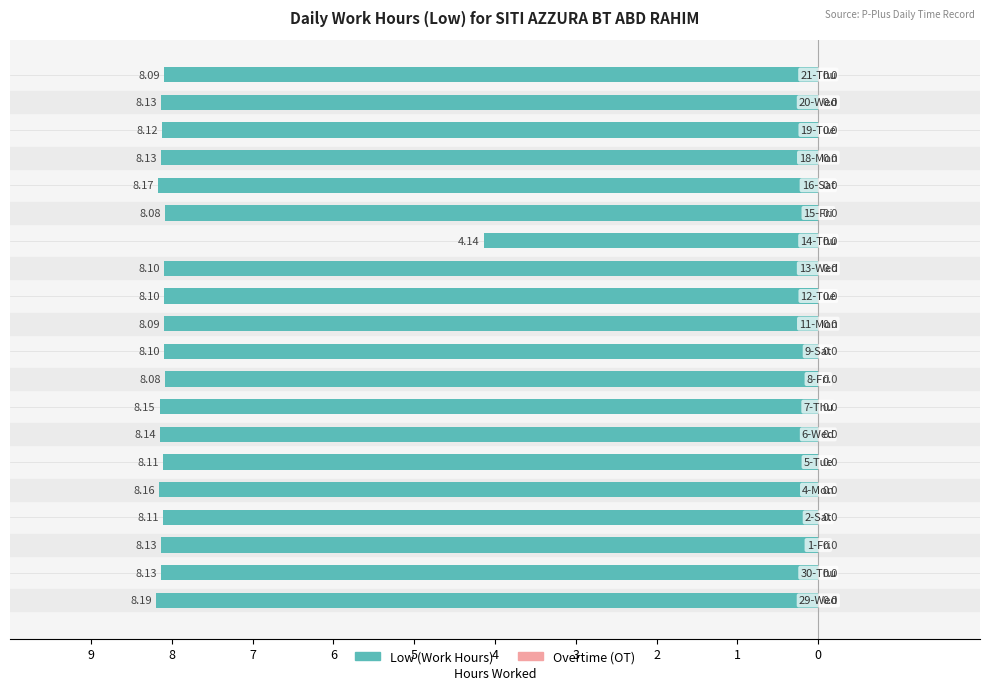

Are the bars horizontal?

Yes